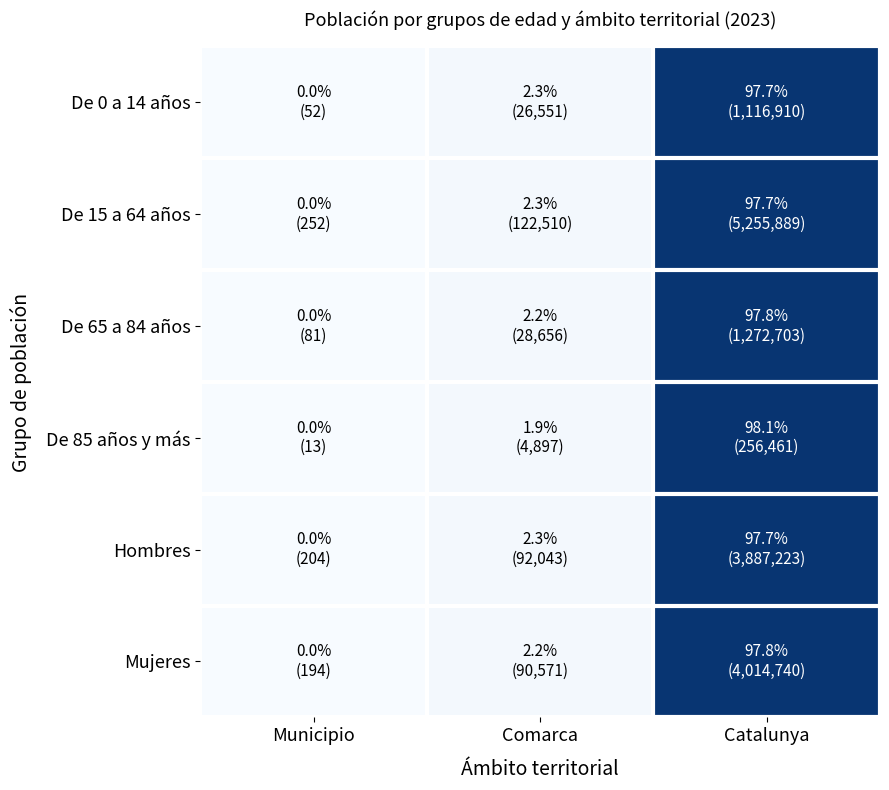

Between Municipio and Catalunya, which is larger?

Catalunya